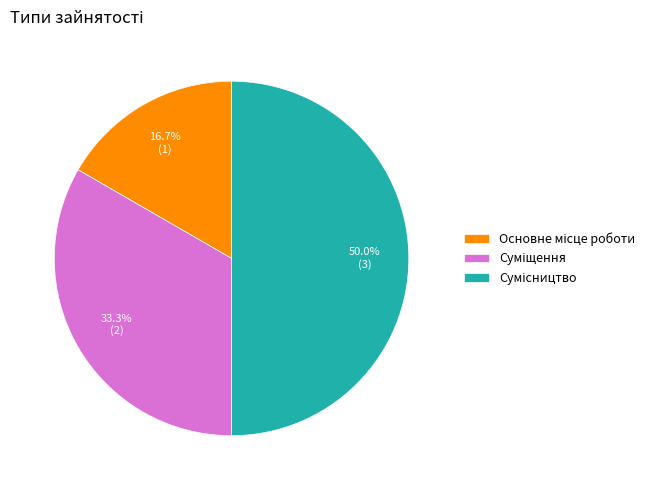

Rank the categories by value from highest to lowest.

Сумісництво, Суміщення, Основне місце роботи